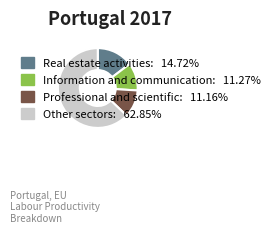

Is there any slice that represents more than half of the pie?

Yes